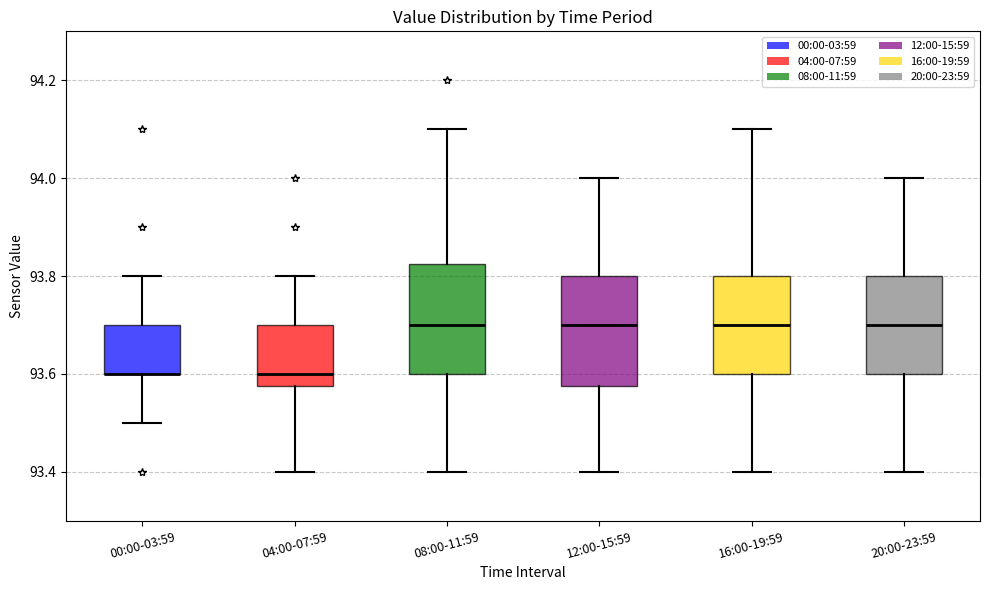

Where does the lower whisker of the box for 00:00-03:59 end on the y-axis? The values are not printed on the chart, so give them approximately, as read against the axis.

93.50